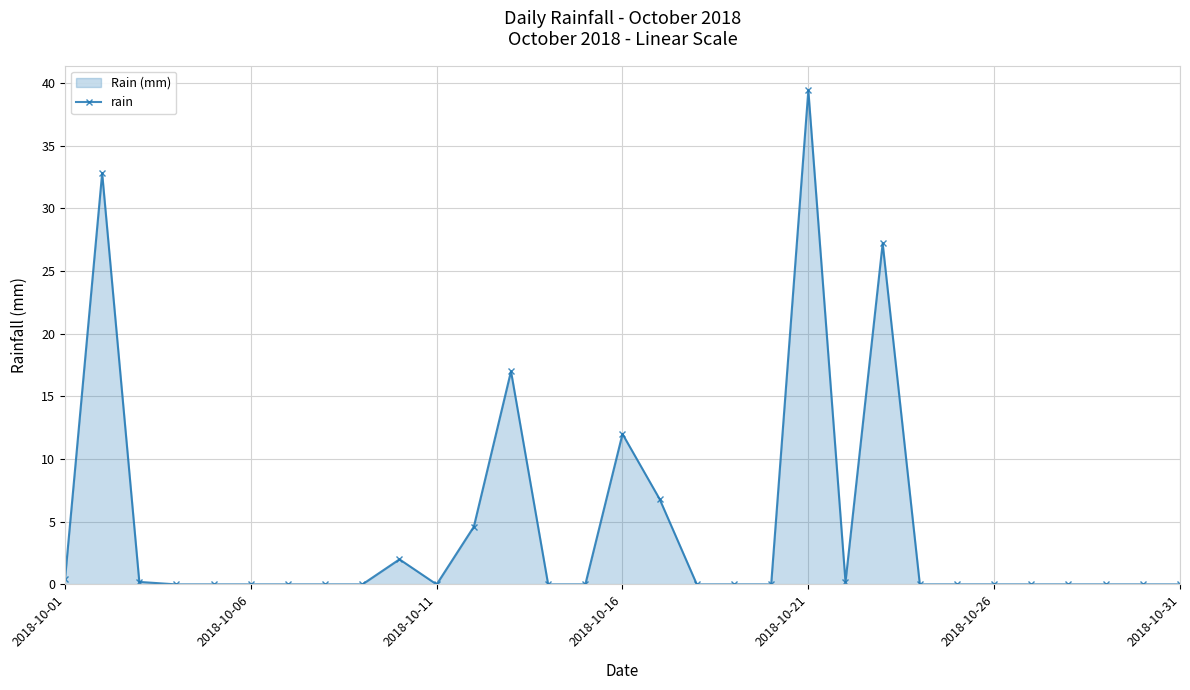

What is the difference between the maximum and minimum values?

39.4